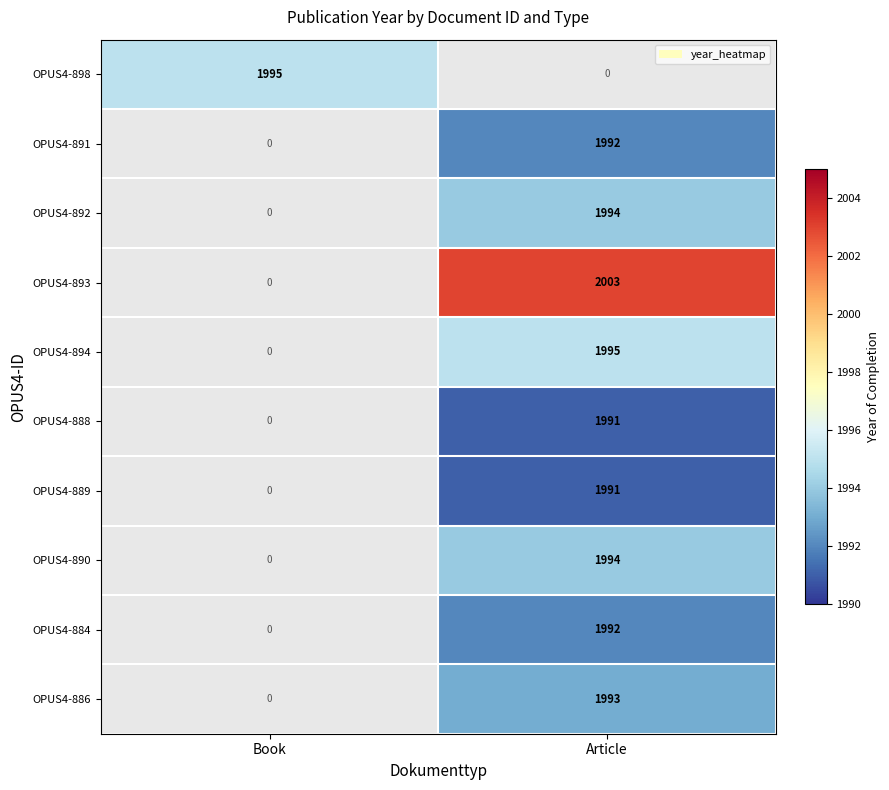

Is it true that OPUS4-894 equals -1020 at Book?

False